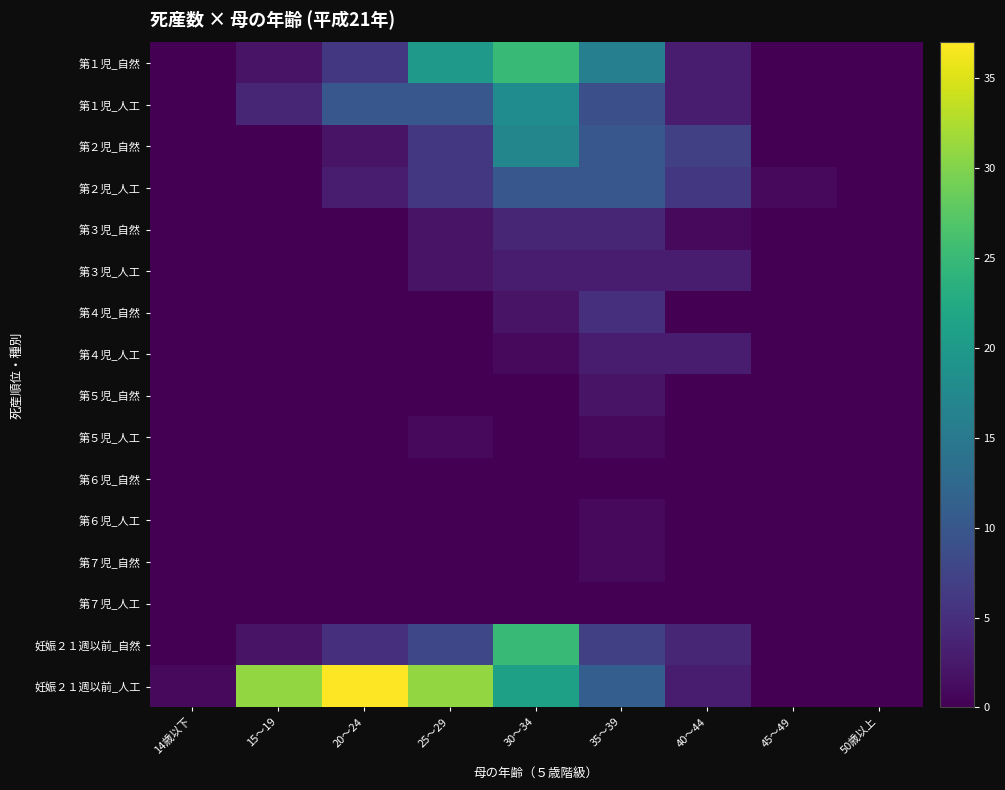

At which category is the sum across all series the highest?

30～34